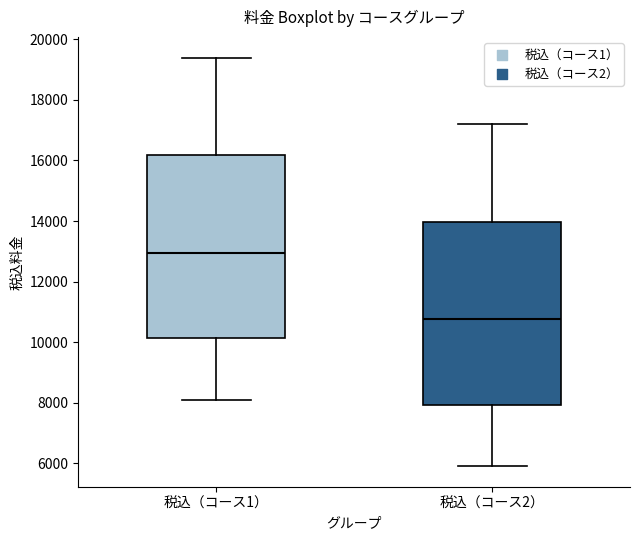

Which box's median line is the highest?

税込（コース1）